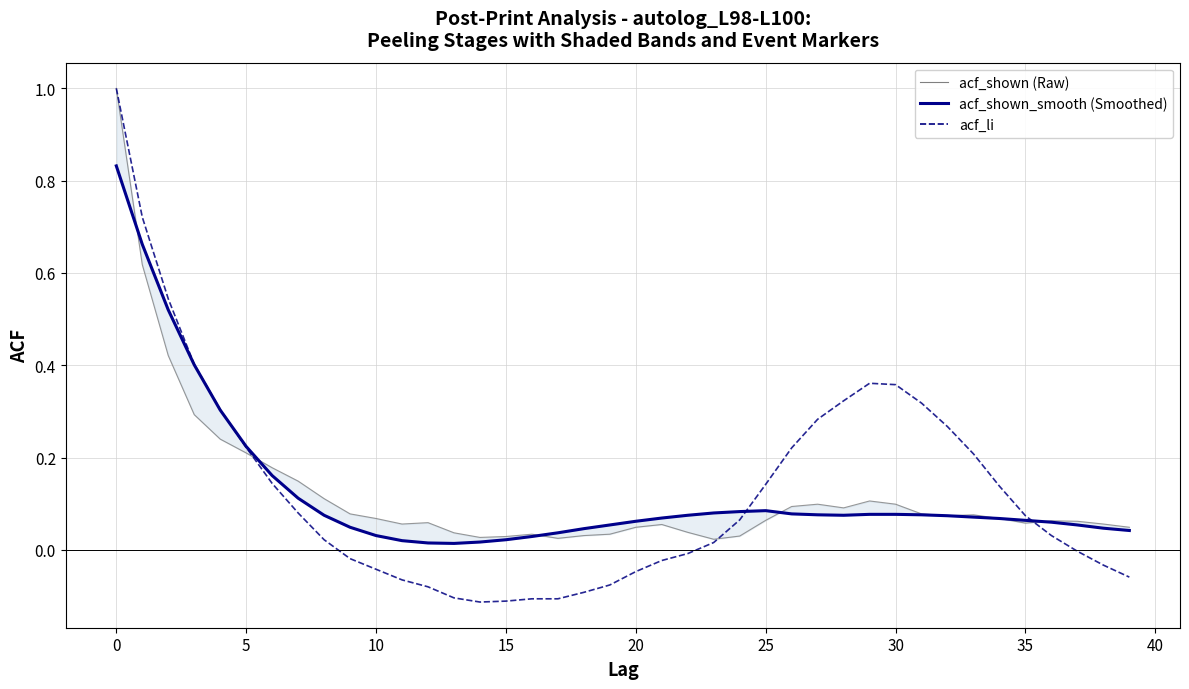

What is the maximum value for acf_shown_smooth?

0.8